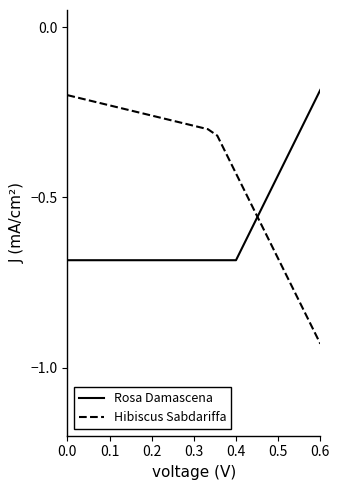

Which series has the widest spread of values?

Hibiscus Sabdariffa